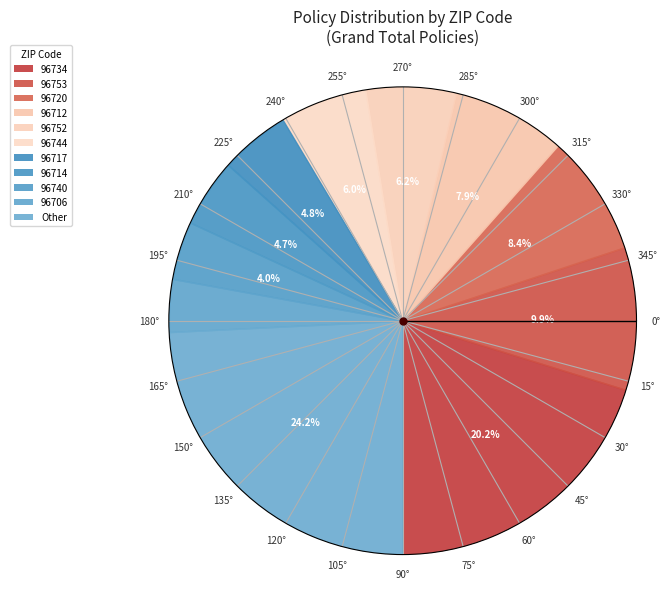

What percentage is the 96740 slice, to the nearest percent?

4%